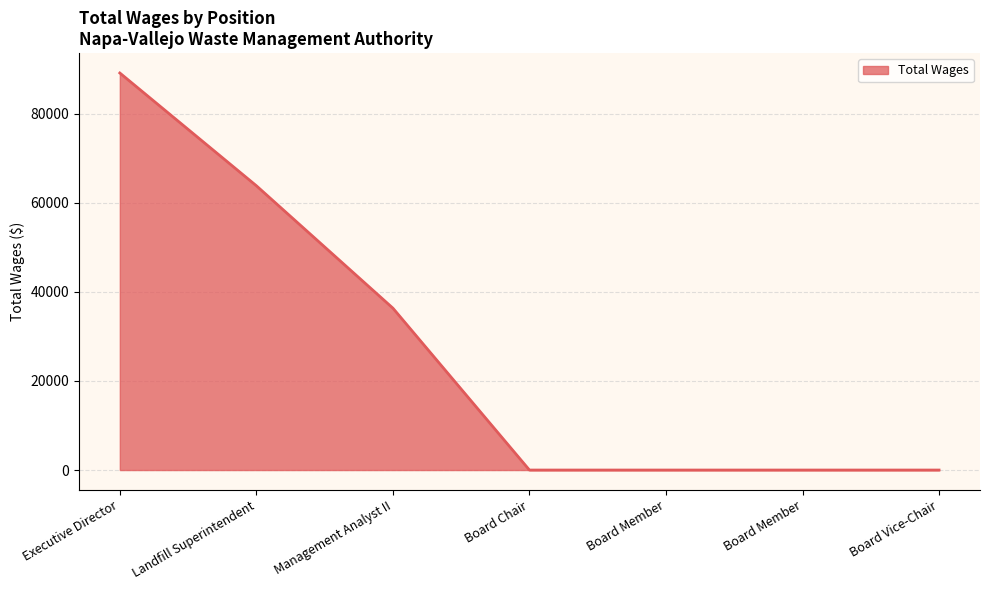

Does the chart have visible grid lines?

Yes